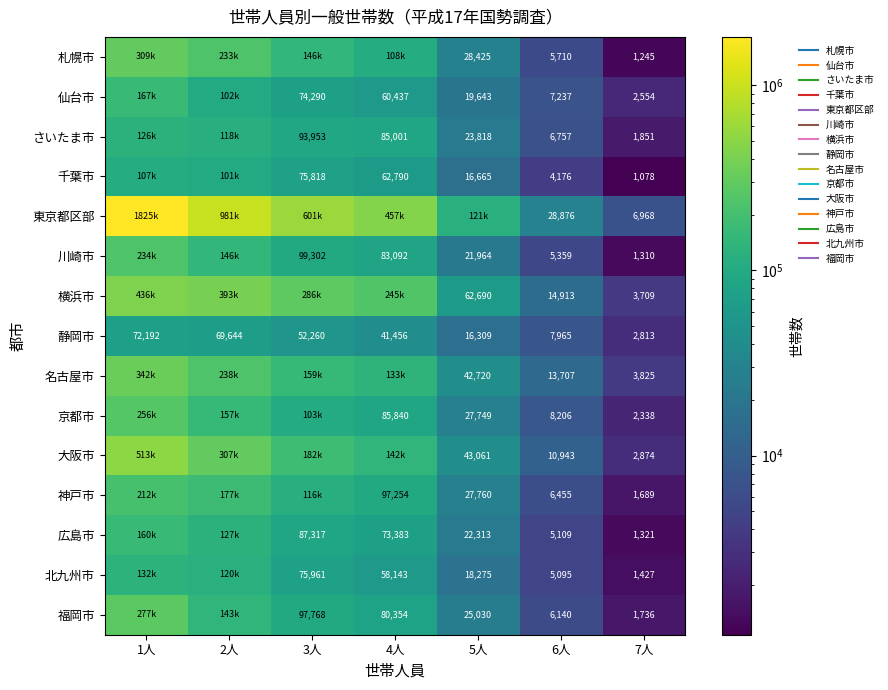

What is the difference between the highest and lowest values at 5人?

104914